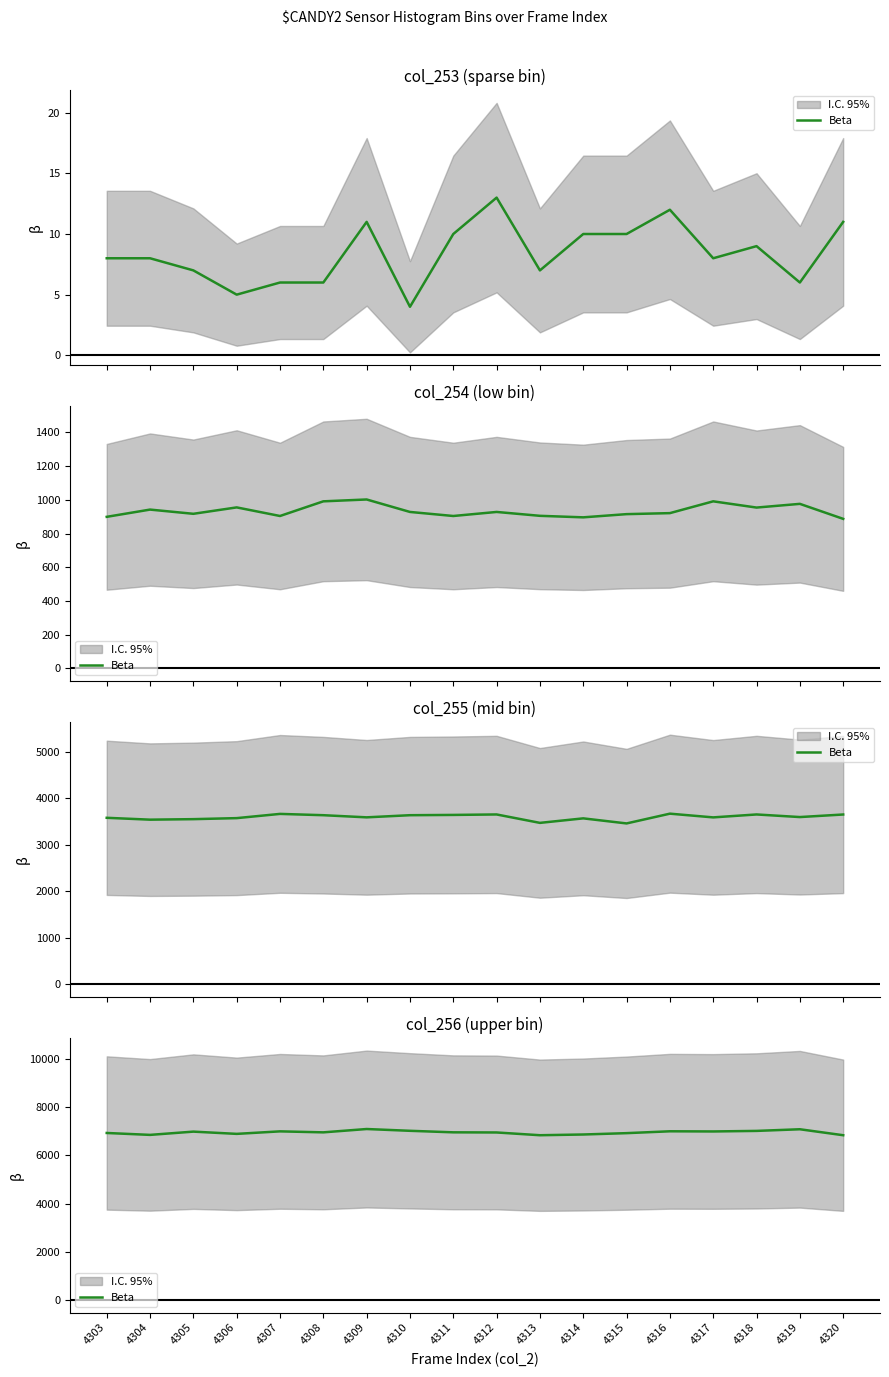

What is the greatest value displayed?

7089